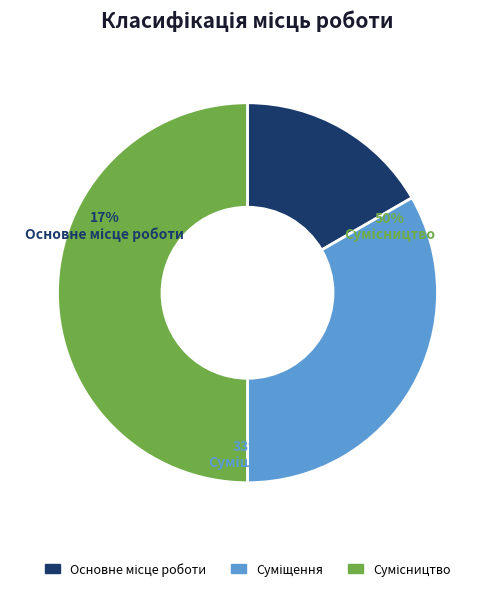

Is there any slice that represents more than half of the pie?

No